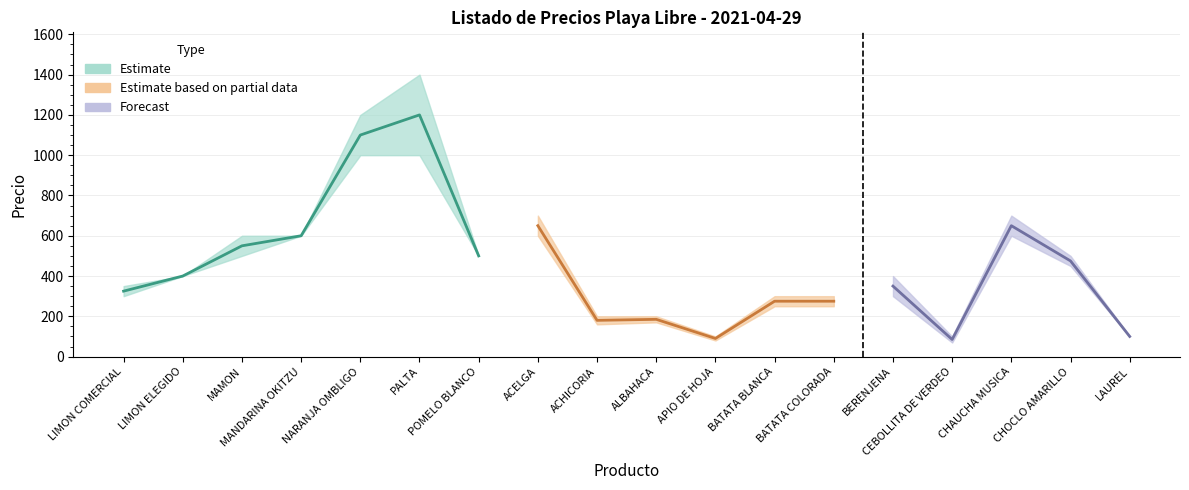

True or false: PRECIO MAXIMO and PRECIO MINIMO intersect in this chart.

False